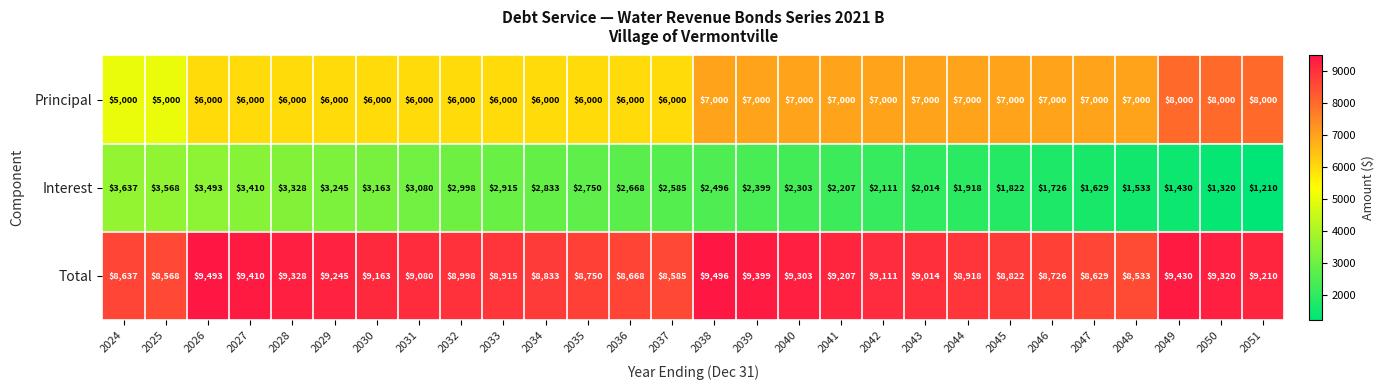

At which category is the sum across all series the highest?

2038